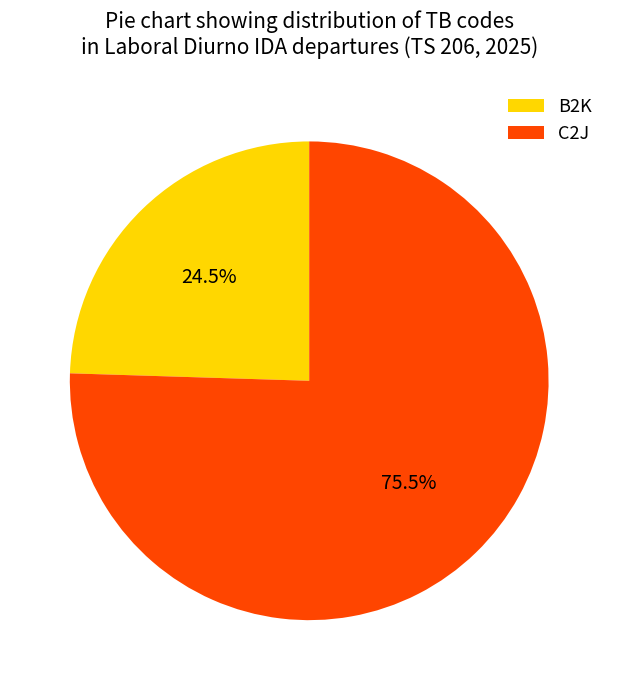

Which category has the biggest portion of the pie?

C2J